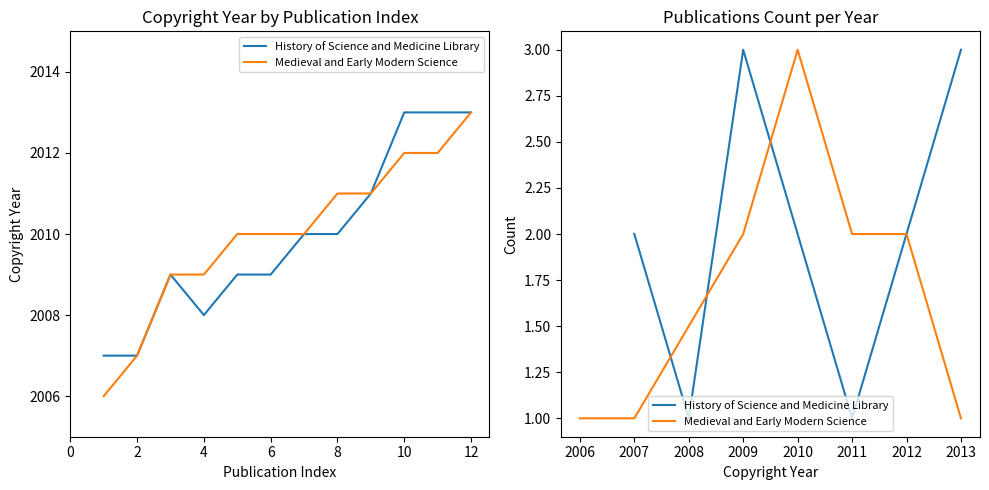

Reading left to right, transcribe all the data shown in this chart.

History of Science and Medicine Library: 2007	2007	2009	2008	2009	2009	2010	2010	2011	2013	2013	2013
Medieval and Early Modern Science: 2006	2007	2009	2009	2010	2010	2010	2011	2011	2012	2012	2013